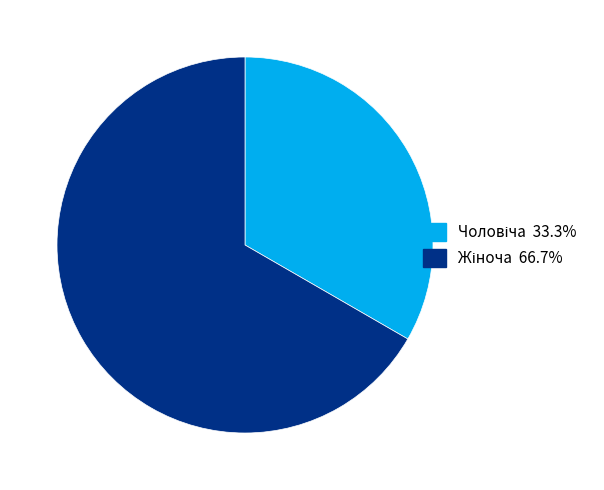

Does any single category account for the majority?

Yes